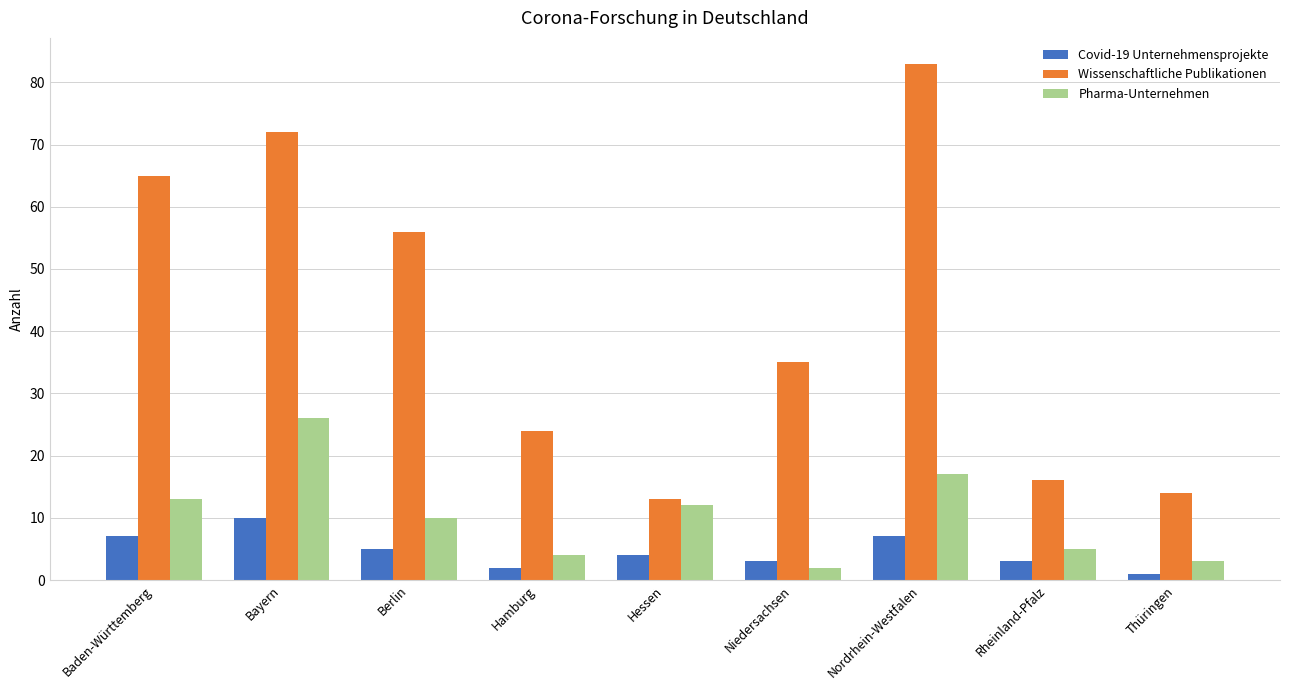

Is it true that Pharma-Unternehmen equals 12 at Hessen?

True